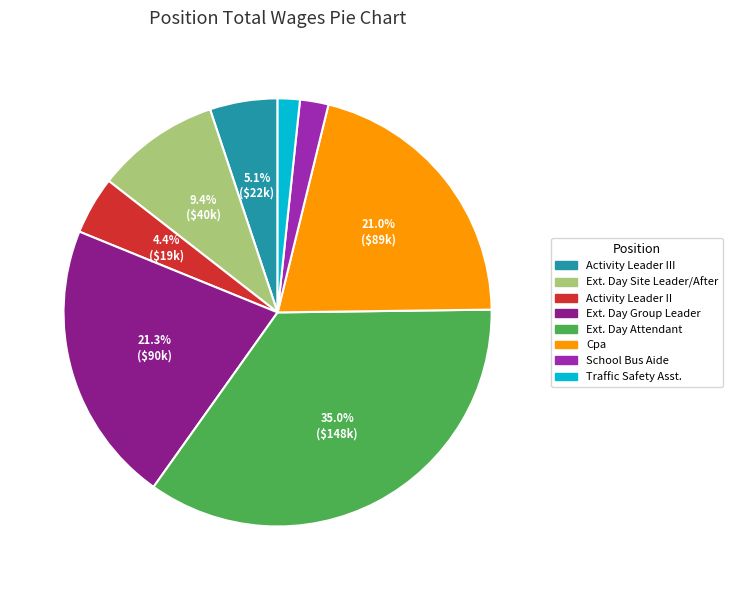

Is there a majority slice in this chart?

No